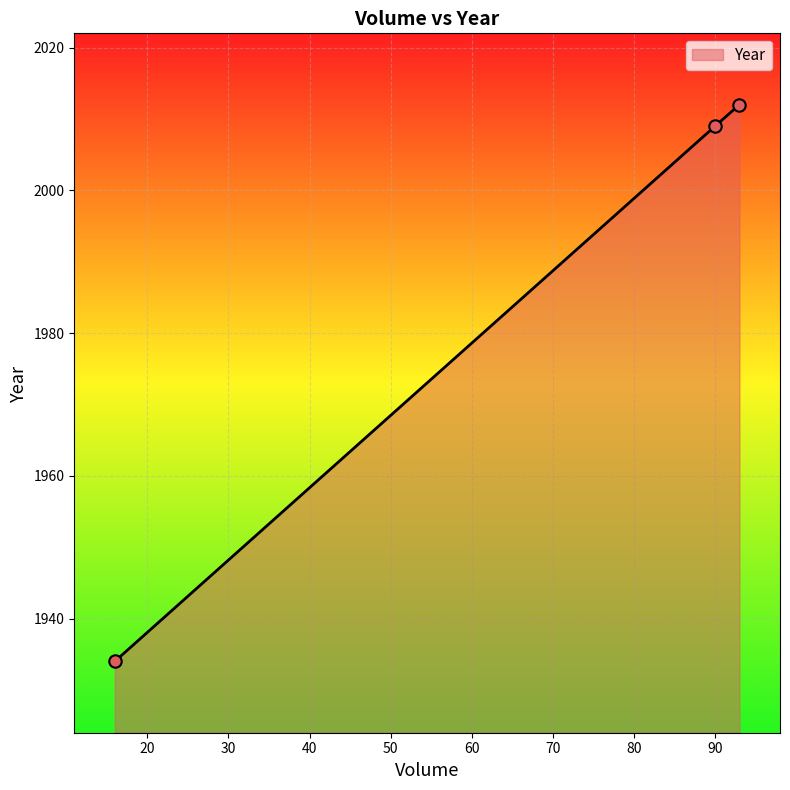

What is the average value?

1985